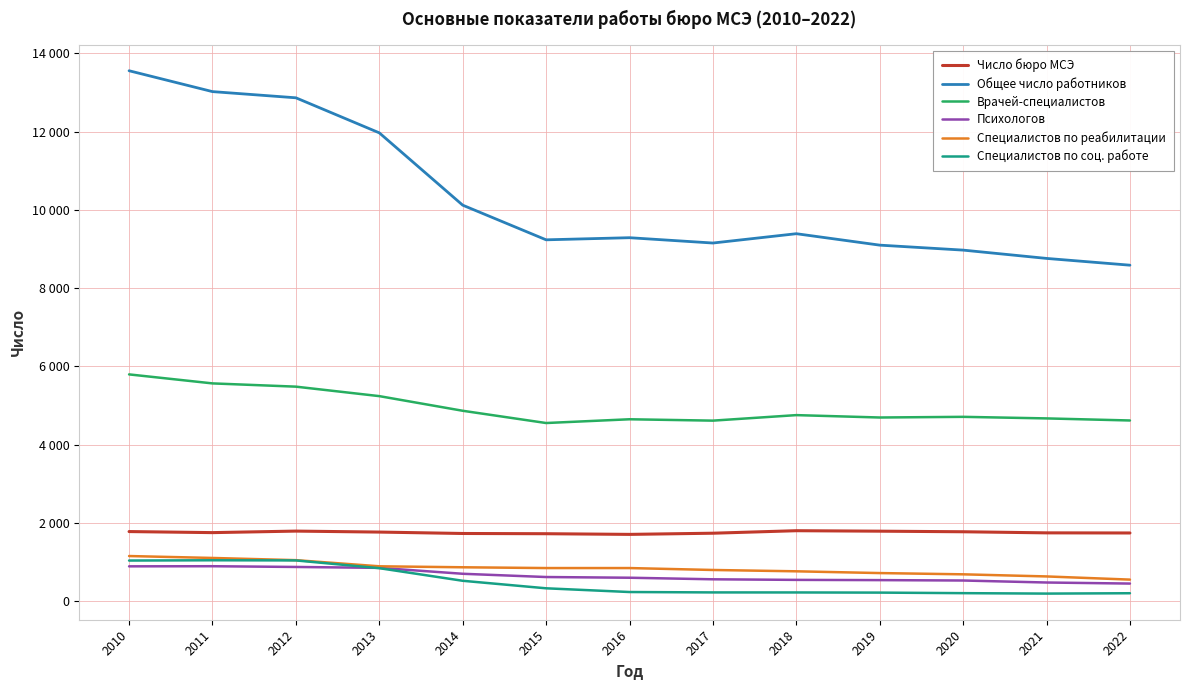

Reading right to left, list all the values displayed in this chart.

Число бюро МСЭ: 2022=1747	2021=1750	2020=1778	2019=1793	2018=1805	2017=1741	2016=1711	2015=1728	2014=1734	2013=1770	2012=1795	2011=1756	2010=1783
Общее число работников: 2022=8586	2021=8759	2020=8971	2019=9098	2018=9390	2017=9152	2016=9288	2015=9234	2014=10119	2013=11966	2012=12861	2011=13019	2010=13552
Врачей-специалистов: 2022=4620	2021=4673	2020=4713	2019=4696	2018=4757	2017=4616	2016=4651	2015=4555	2014=4868	2013=5242	2012=5484	2011=5567	2010=5797
Психологов: 2022=455	2021=482	2020=533	2019=543	2018=549	2017=564	2016=604	2015=622	2014=705	2013=856	2012=879	2011=898	2010=895
Специалистов по реабилитации: 2022=556	2021=637	2020=691	2019=723	2018=768	2017=802	2016=851	2015=851	2014=871	2013=896	2012=1053	2011=1109	2010=1158
Специалистов по соц. работе: 2022=208	2021=199	2020=210	2019=224	2018=228	2017=229	2016=239	2015=334	2014=526	2013=848	2012=1046	2011=1050	2010=1043